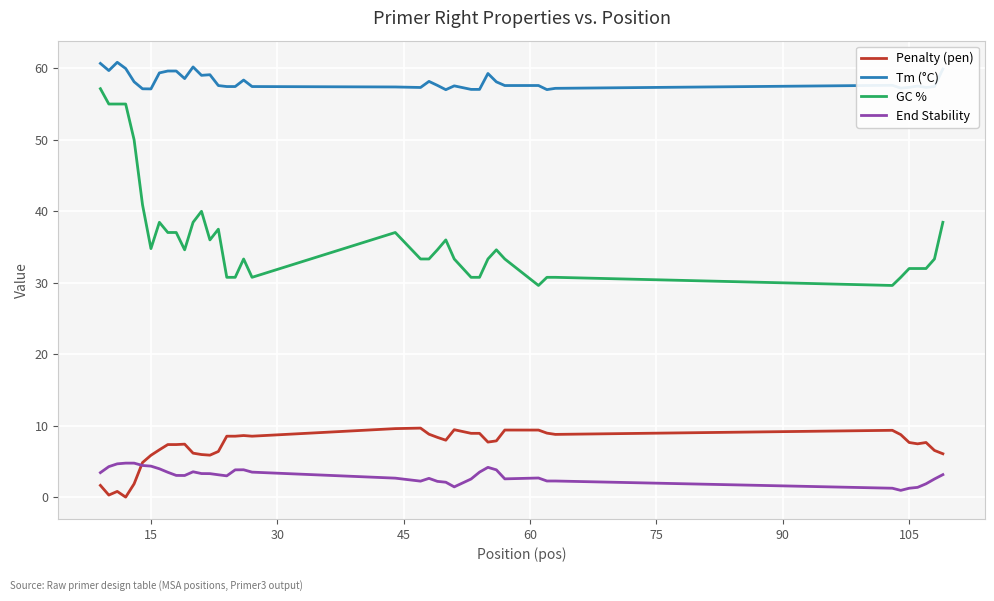

What is the difference between the second highest and minimum values in the Tm (°C) series?

3.7